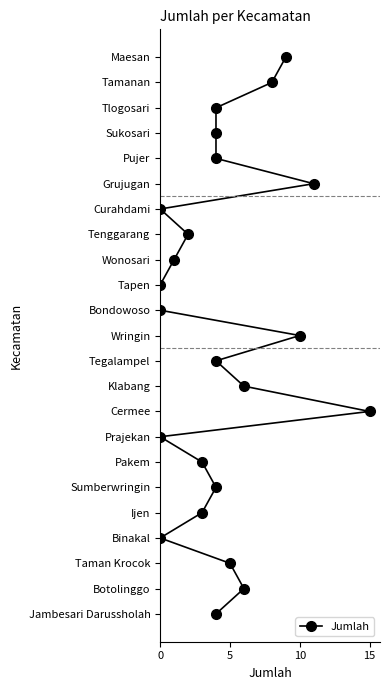

Does the chart have visible grid lines?

No